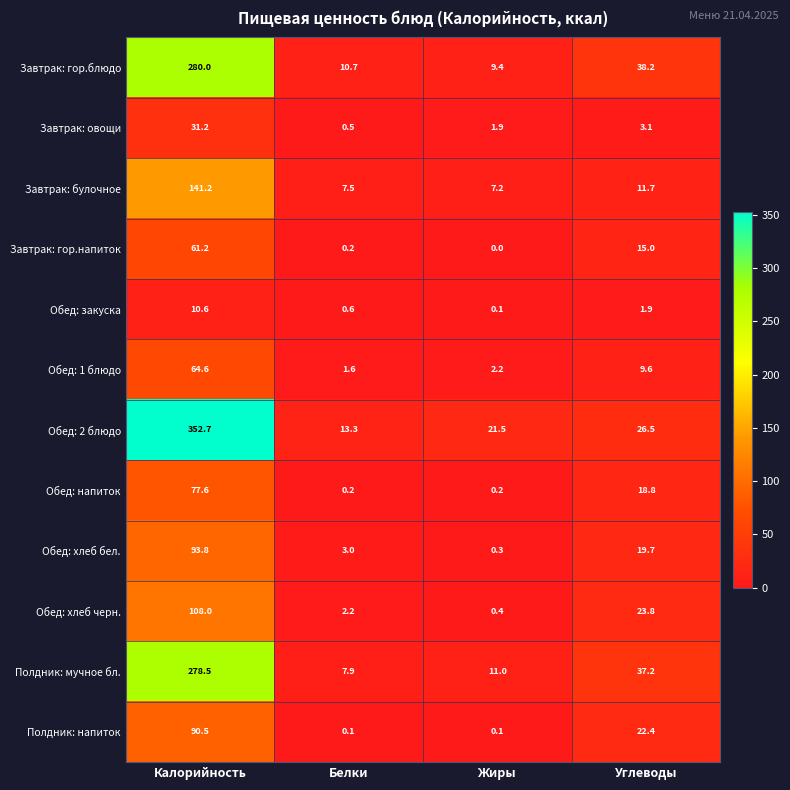

Which series has the largest range (max minus min)?

Обед: 2 блюдо